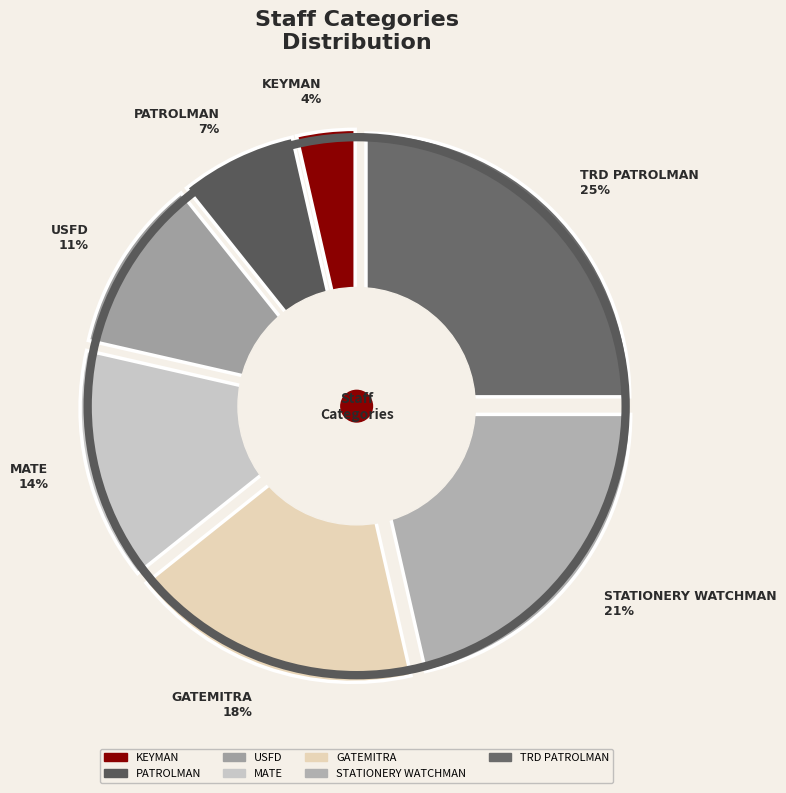

Which category has the biggest portion of the pie?

TRD PATROLMAN